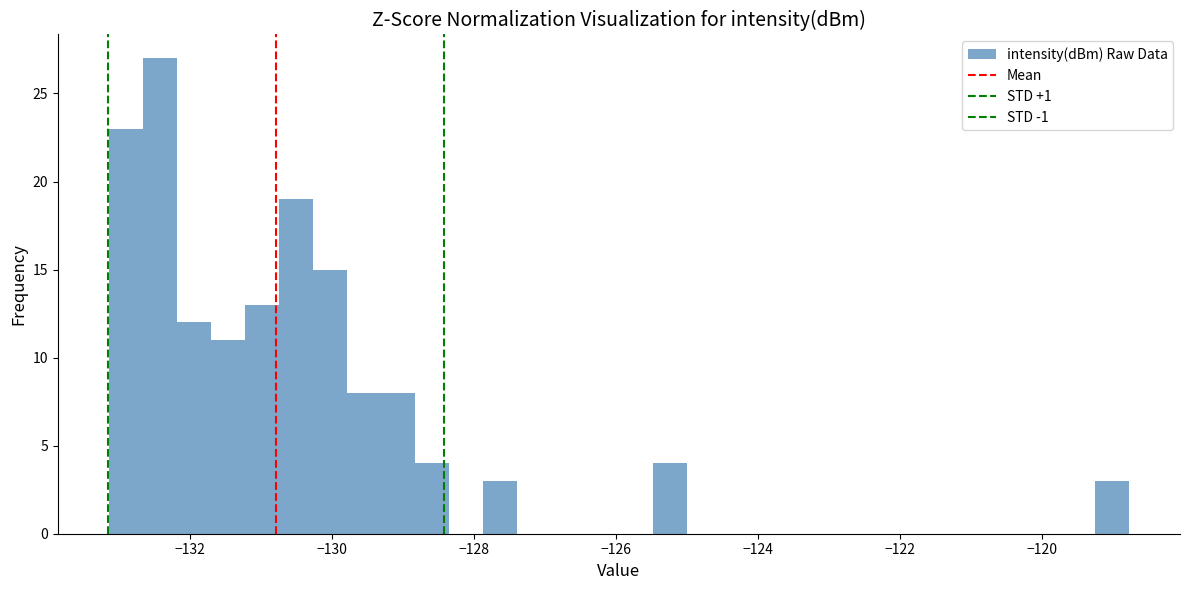

Around what value on the x-axis is the tallest bar? Give the approximate position of its centre, as read against the axis.

-132.4